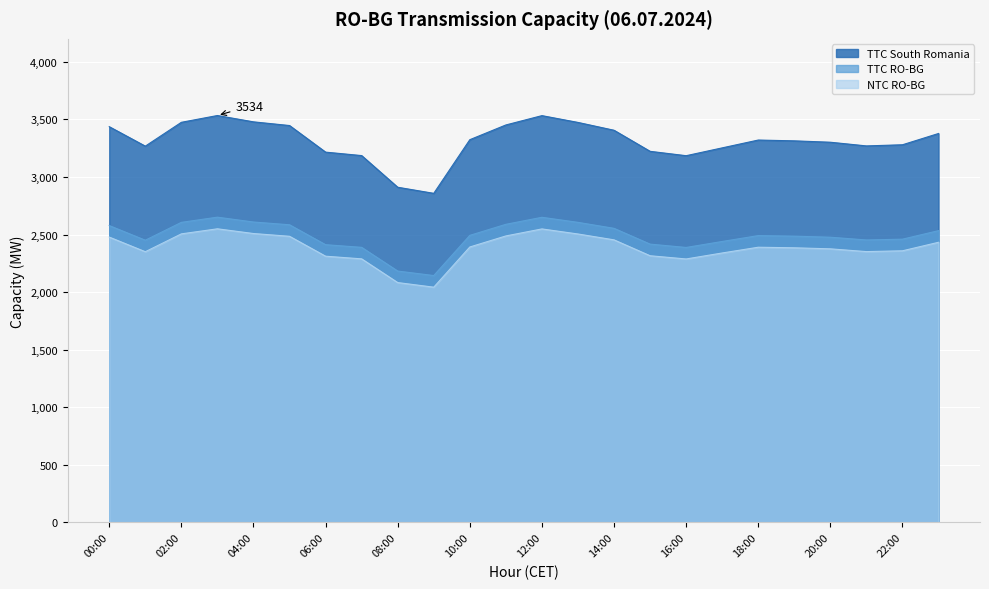

How many data points in NTC RO-BG are less than 2390?

12